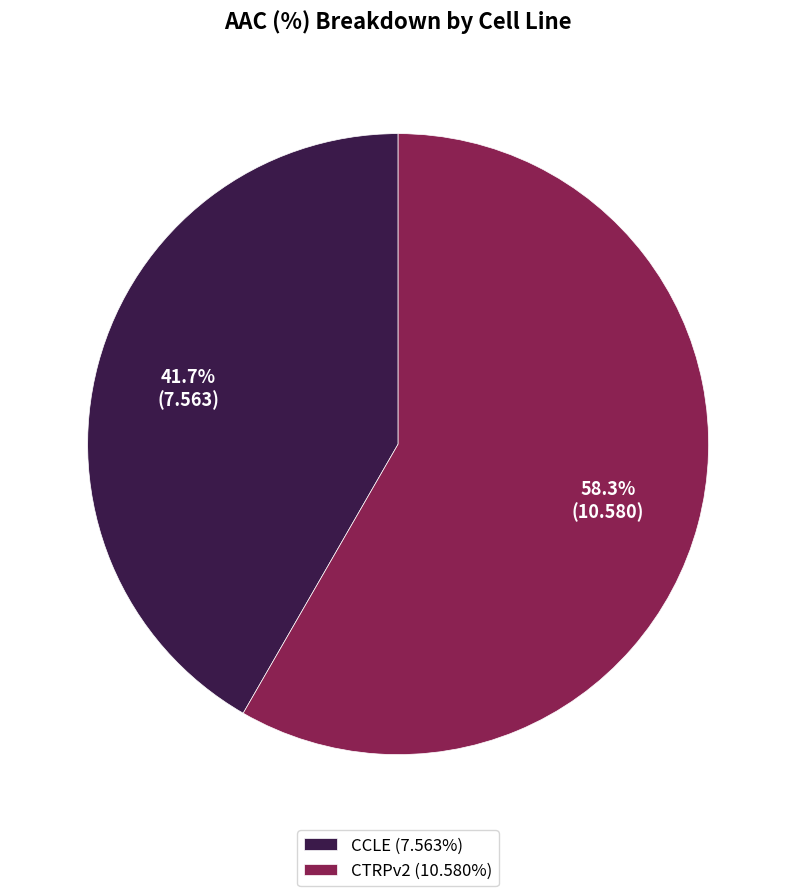

Do CTRPv2 and CCLE together represent more than half of the pie?

Yes